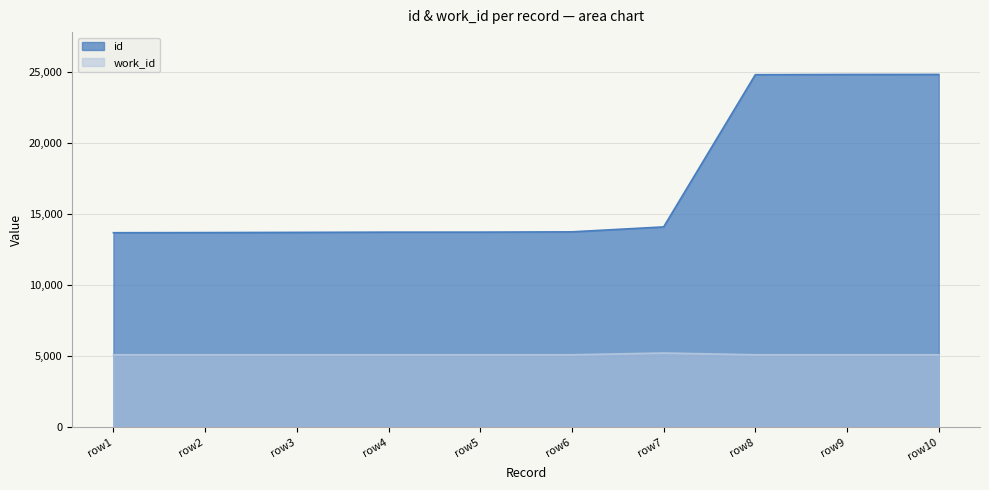

What is the difference between the highest and lowest values at row3?

8627